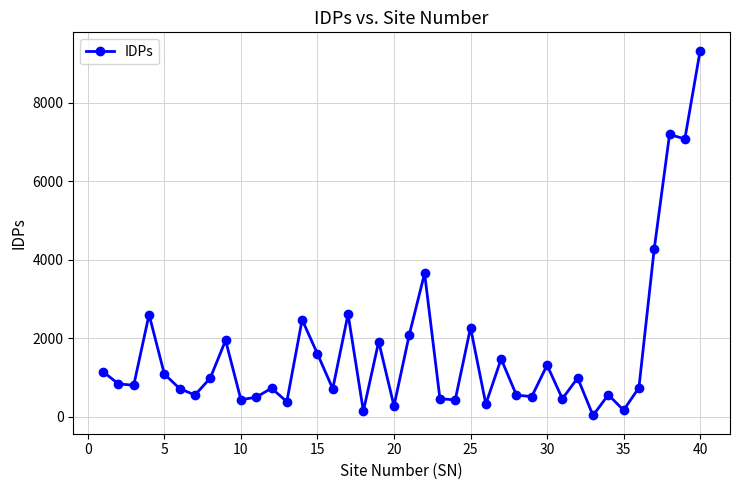

True or false: there are more than 1 points higher than both neighbors.

True